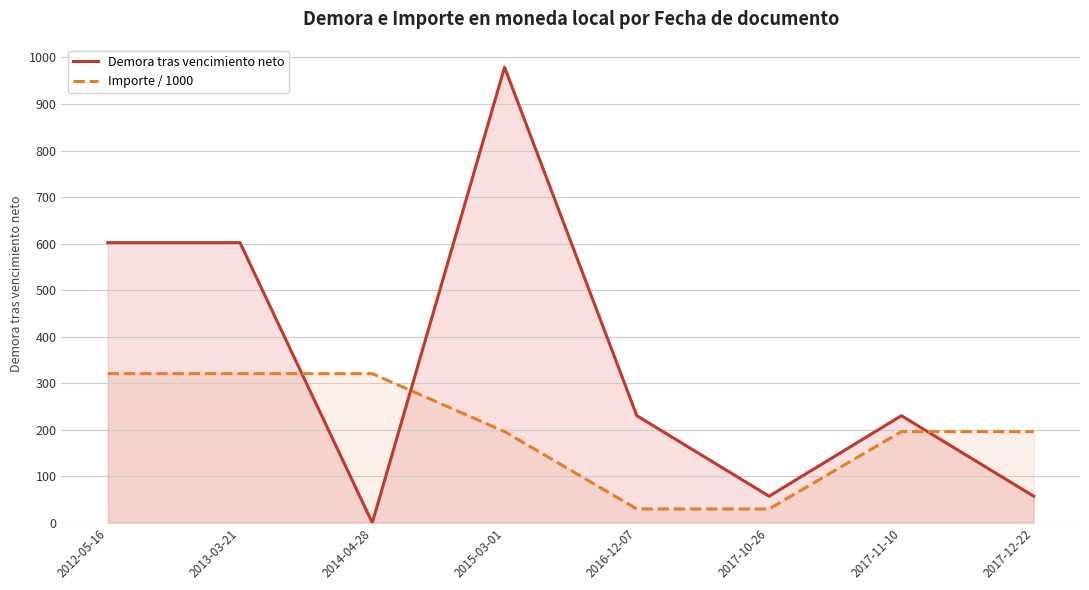

Is the value of Demora tras vencimiento neto at 2017-12-22 greater than the value of Importe / 1000 at 2012-05-16?

No